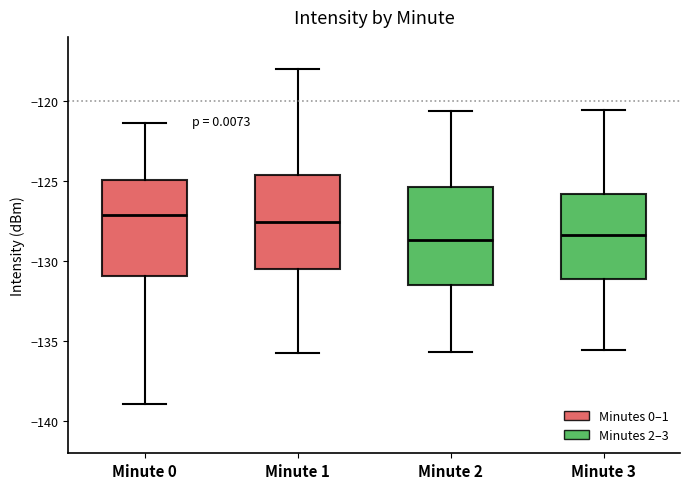

Reading left to right, transcribe this box plot: for each box, give where its median line is, the range the box spans, and where its two whiskers end, as read against the y-axis. The values are not printed on the chart, so give them approximately, as read against the axis.

Minute 0: median -127.0, box -131.0 to -125.0, whiskers -139.0 to -121.5
Minute 1: median -127.5, box -130.5 to -124.5, whiskers -136.0 to -118.0
Minute 2: median -128.5, box -131.5 to -125.5, whiskers -135.5 to -120.5
Minute 3: median -128.5, box -131.0 to -126.0, whiskers -135.5 to -120.5